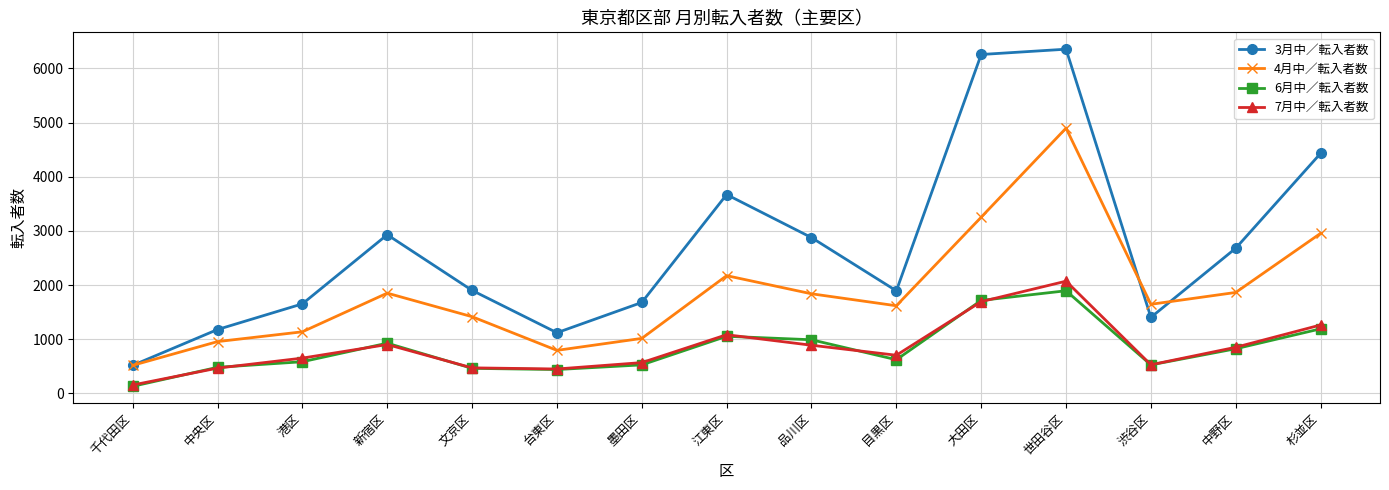

What is the value of the 7月中／転入者数 point at the 11th from the left?

1693